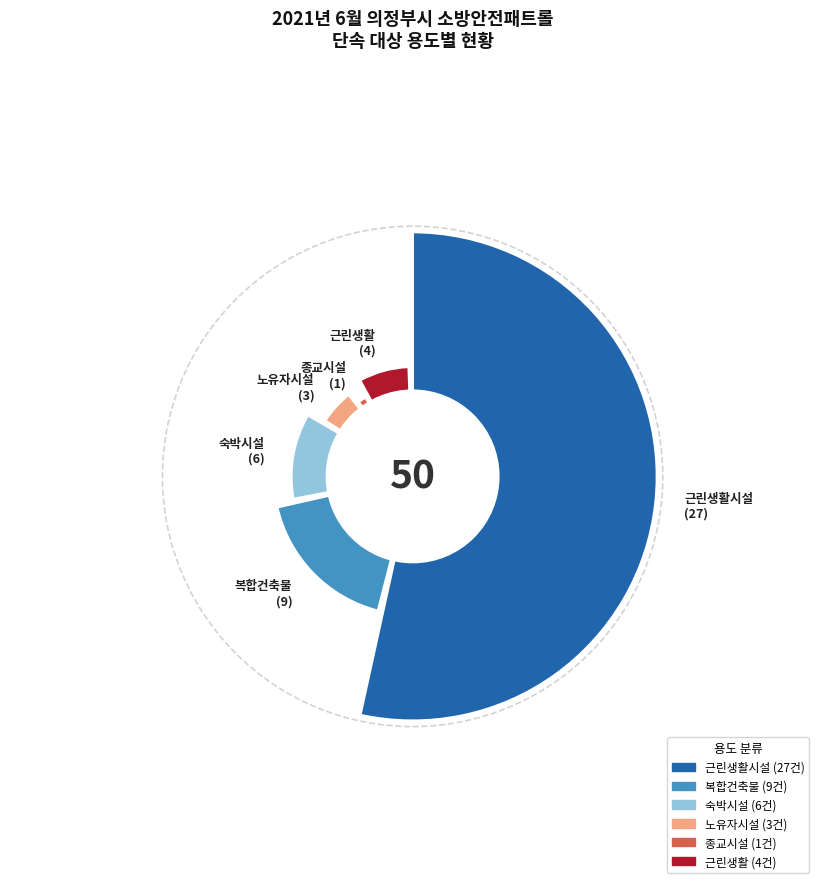

What is the change in value from 숙박시설 to 종교시설?

-5